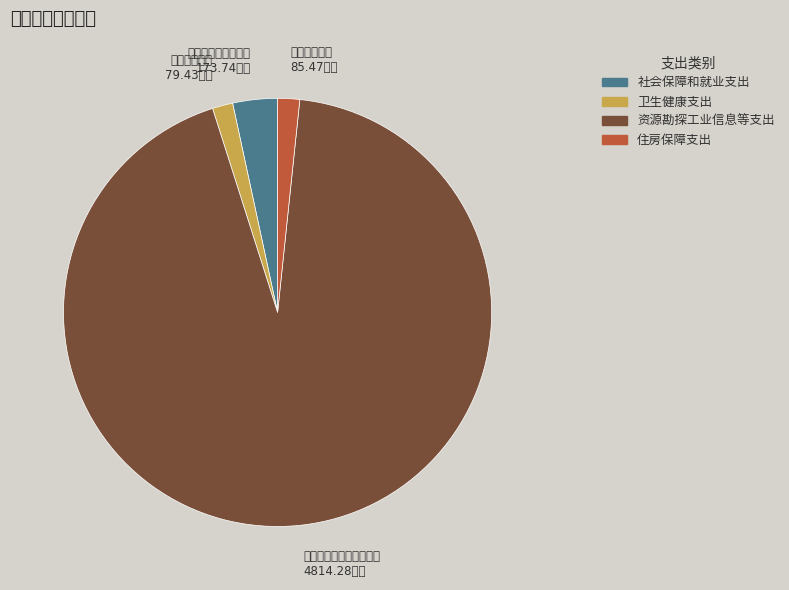

Do 资源勘探工业信息等支出 and 社会保障和就业支出 together represent more than half of the pie?

Yes